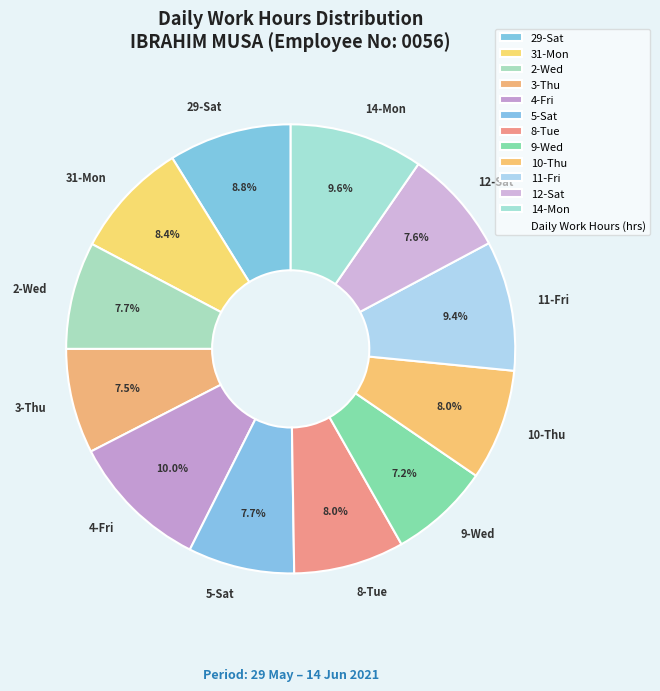

Approximately how many times larger is the value at 9-Wed compared to 2-Wed?

0.9